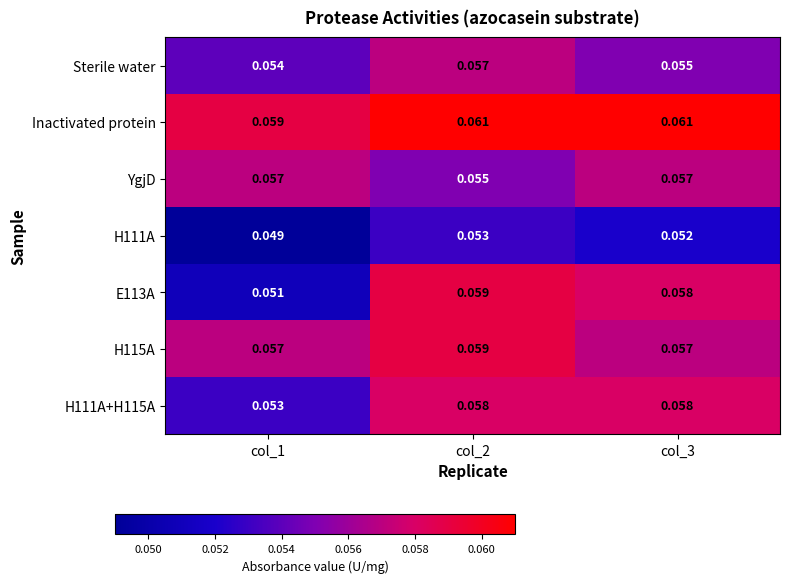

Which series has the largest range (max minus min)?

E113A